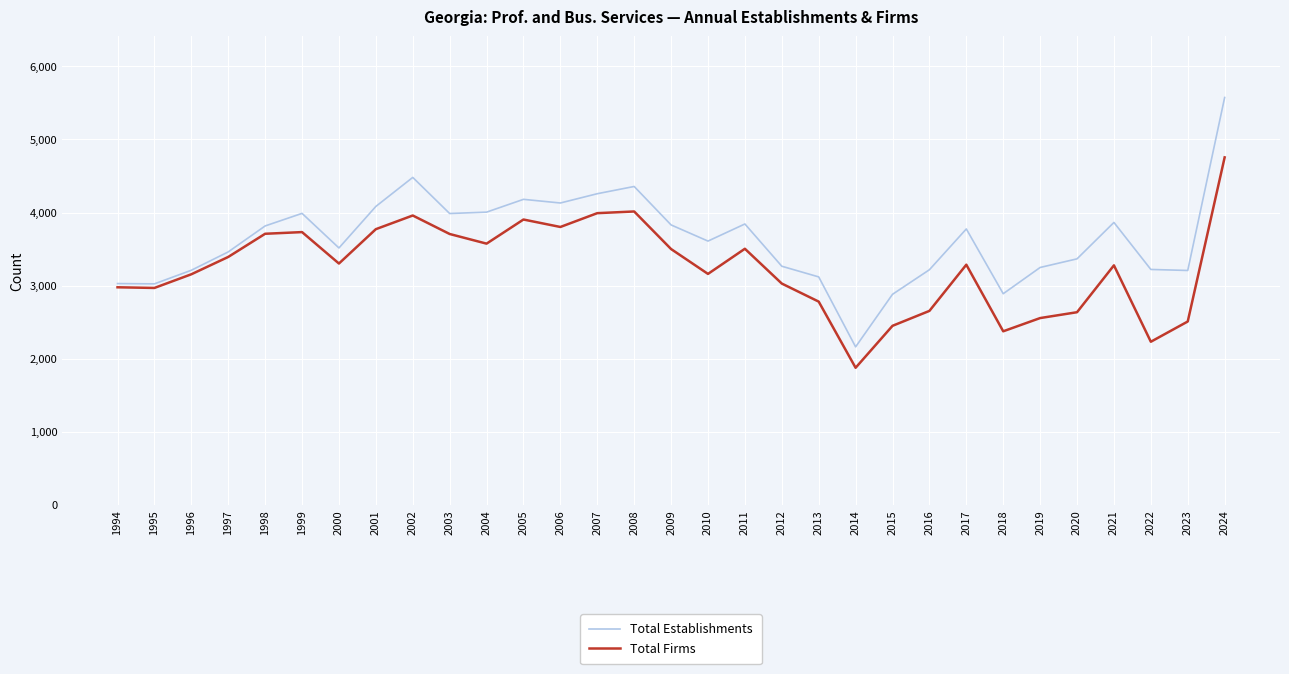

At which category does Total Establishments reach its first local peak?

1999